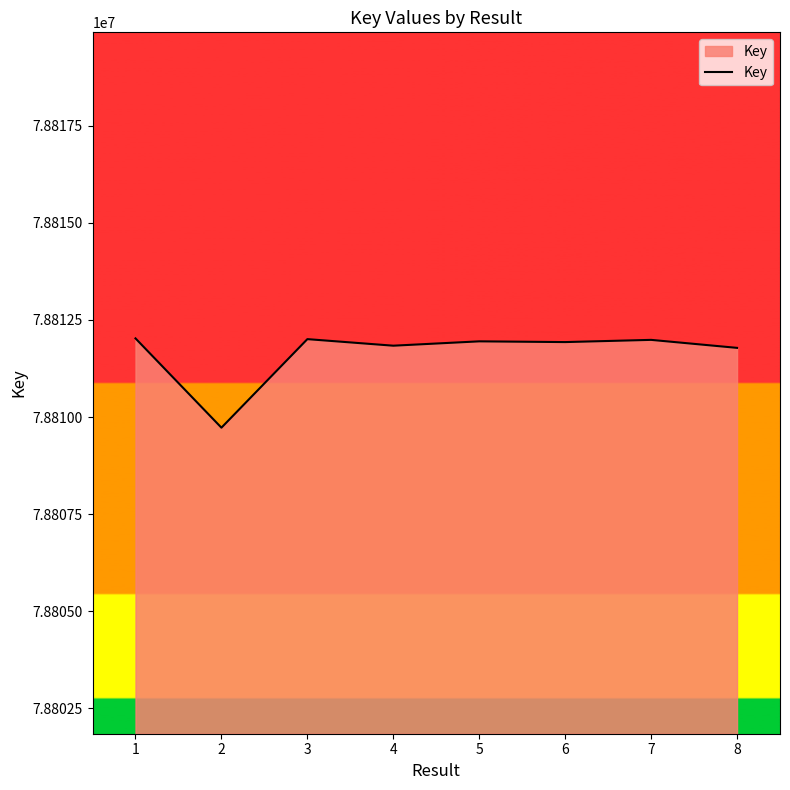

What is the change in value from 2 to 5?

+2223